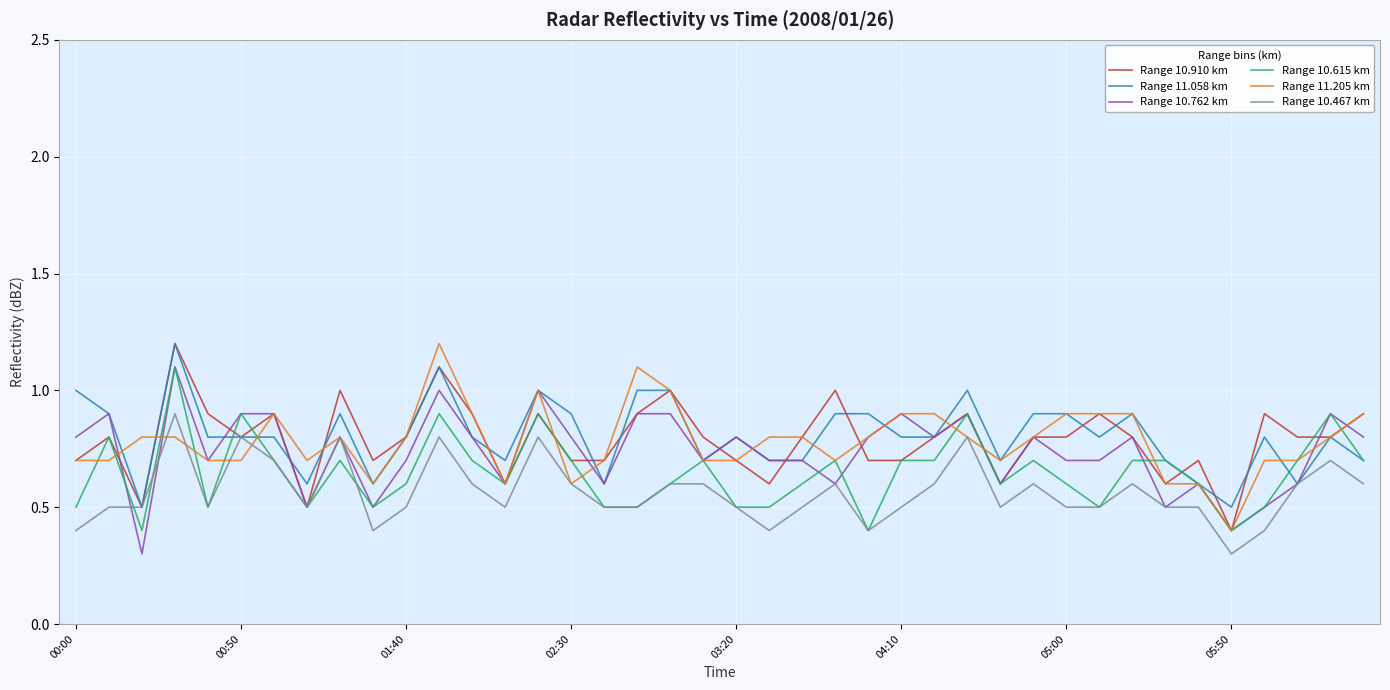

What is the maximum value for Range 10.615 km?

1.1